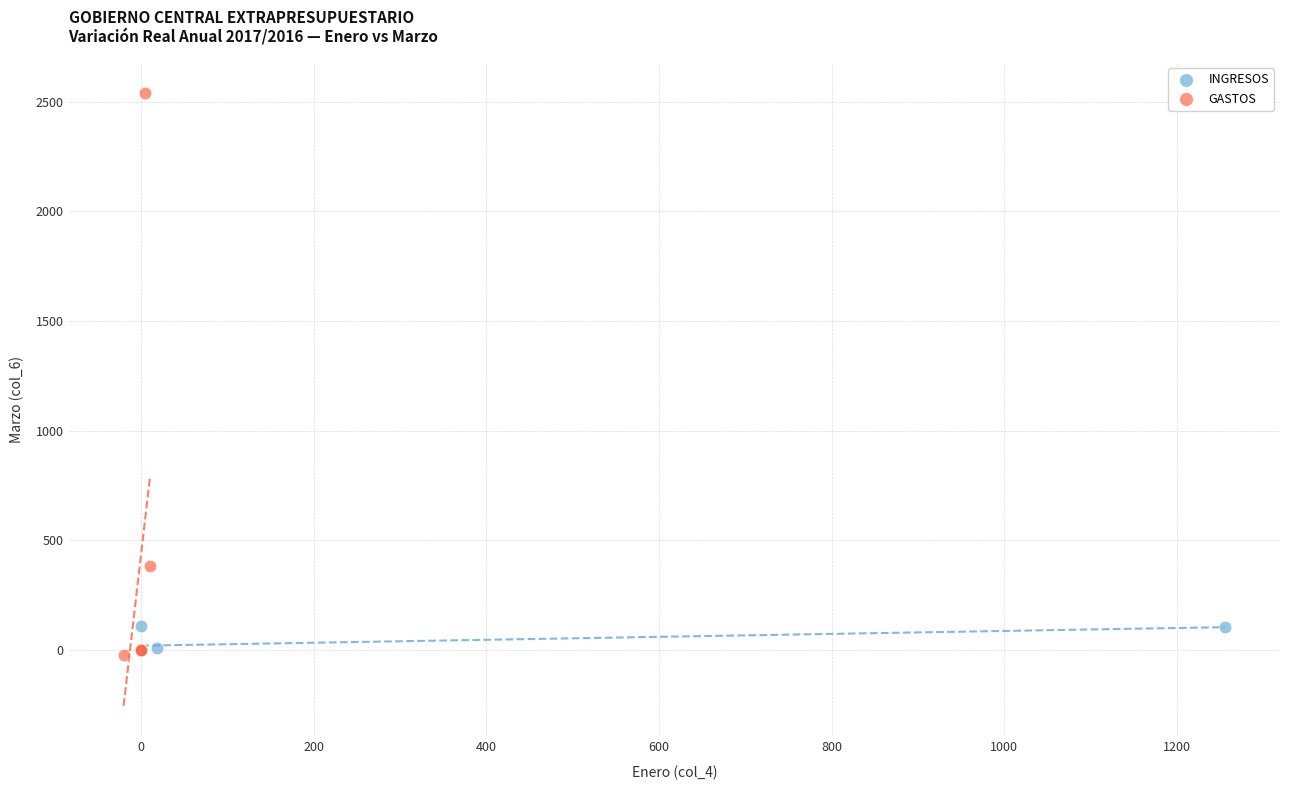

Which series has the widest spread of Y values?

GASTOS